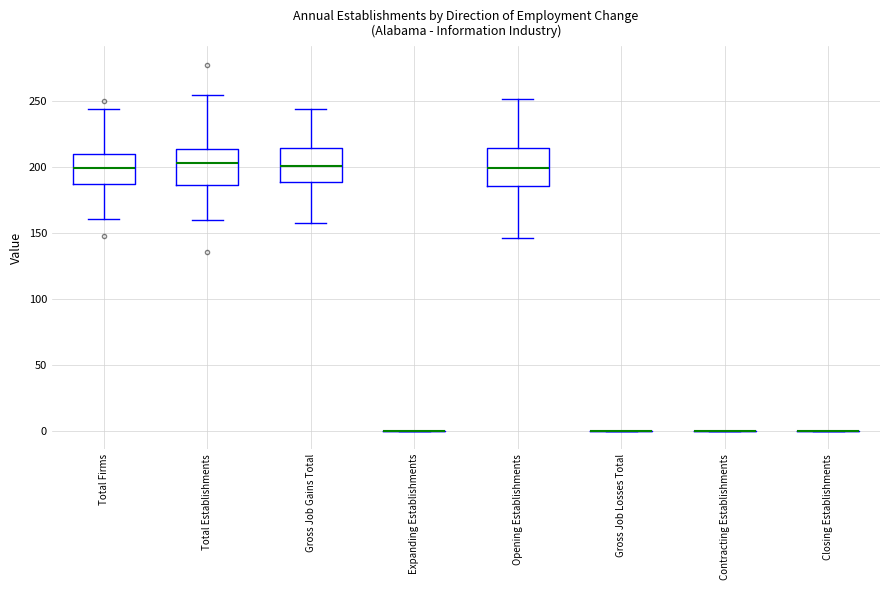

Reading left to right, read every box against the y-axis: the position of its median line, the range the box covers, and the ends of its whiskers. The values are not printed on the chart, so give them approximately, as read against the axis.

Total Firms: median 200, box 185 to 210, whiskers 160 to 245
Total Establishments: median 205, box 185 to 215, whiskers 160 to 255
Gross Job Gains Total: median 200, box 190 to 215, whiskers 160 to 245
Expanding Establishments: box collapsed to a line at 0, whiskers 0 to 0
Opening Establishments: median 200, box 185 to 215, whiskers 145 to 250
Gross Job Losses Total: box collapsed to a line at 0, whiskers 0 to 0
Contracting Establishments: box collapsed to a line at 0, whiskers 0 to 0
Closing Establishments: box collapsed to a line at 0, whiskers 0 to 0